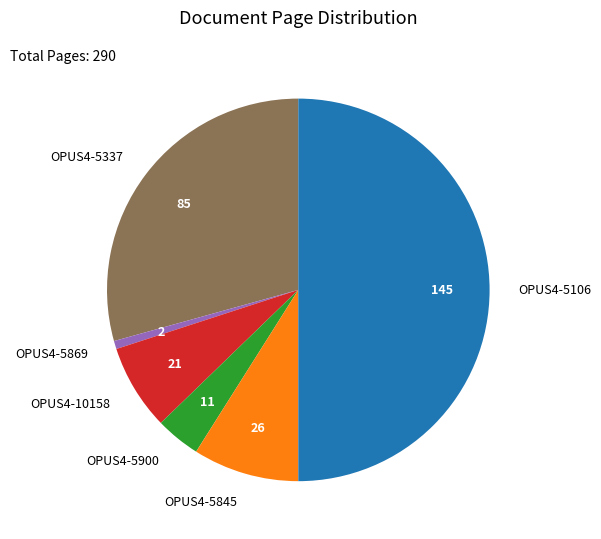

Is the sum of OPUS4-5106 and OPUS4-5869 greater than half?

Yes